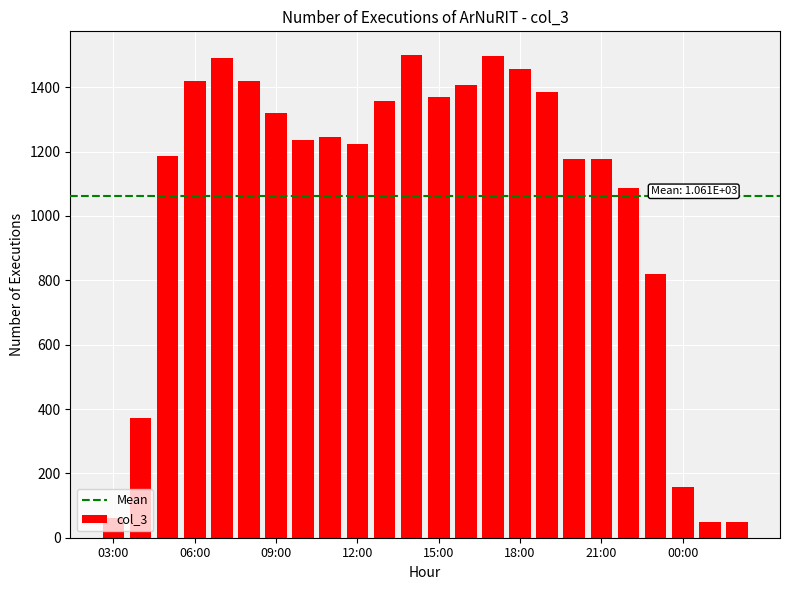

What is the difference between the maximum and minimum values?

1451